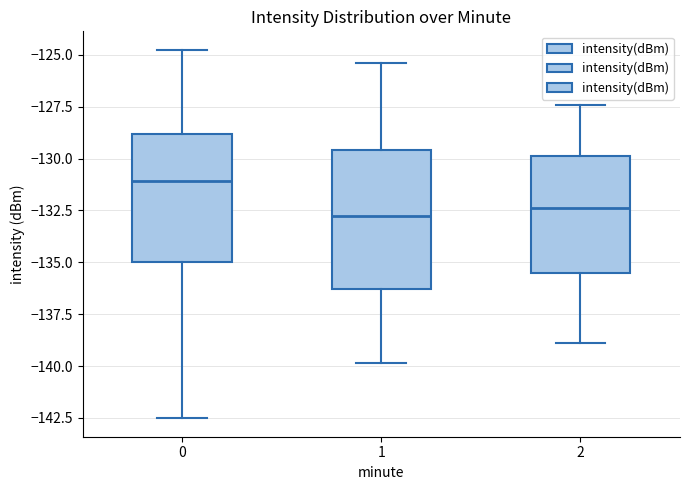

Where does the upper whisker of the box at x = 1 end on the y-axis? The values are not printed on the chart, so give them approximately, as read against the axis.

-125.5